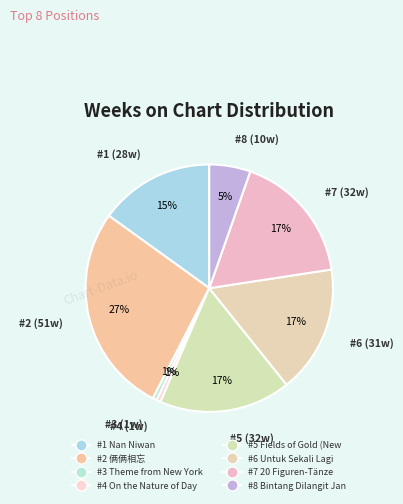

Count the number of slices in the pie.

8